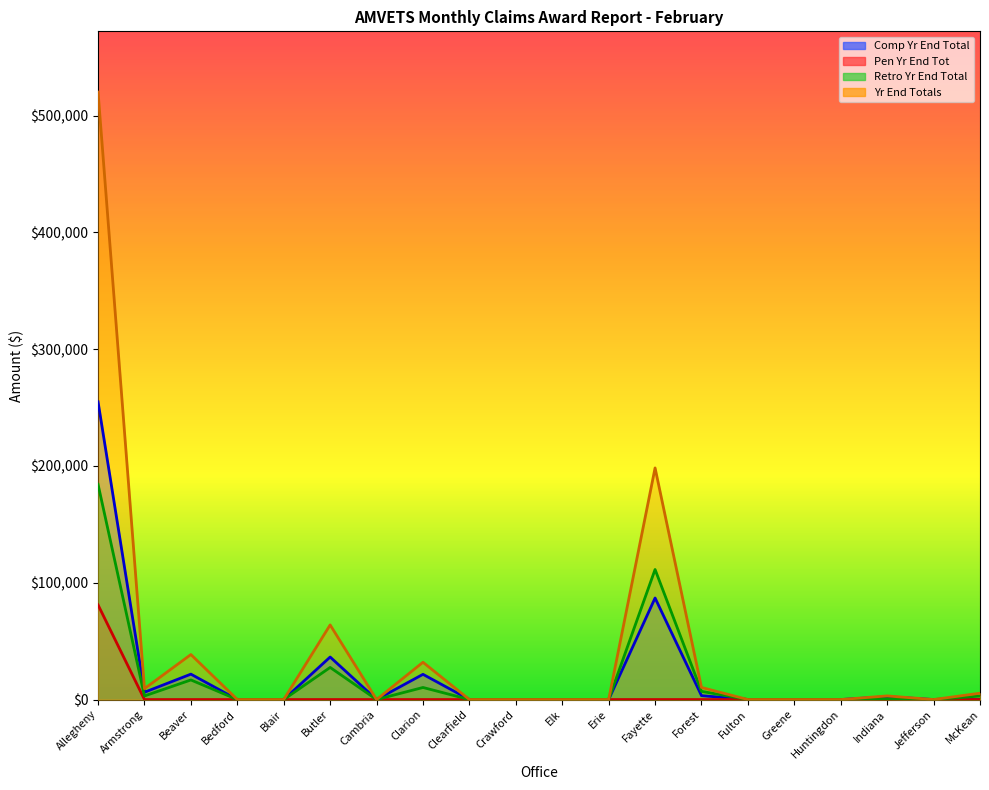

List the series in order of their peak value, lowest first.

Pen Yr End Tot, Retro Yr End Total, Comp Yr End Total, Yr End Totals